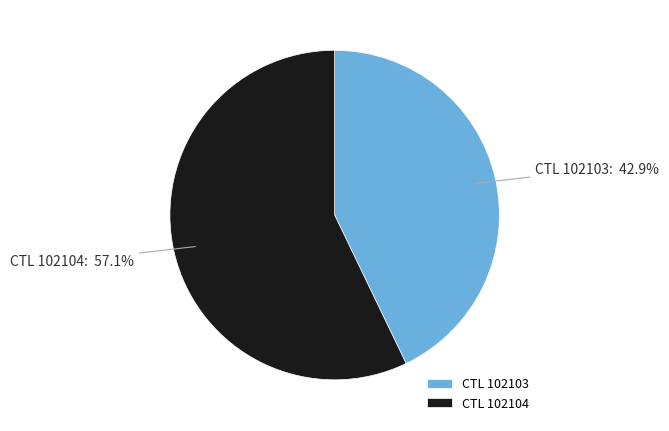

What is the majority slice?

CTL 102104